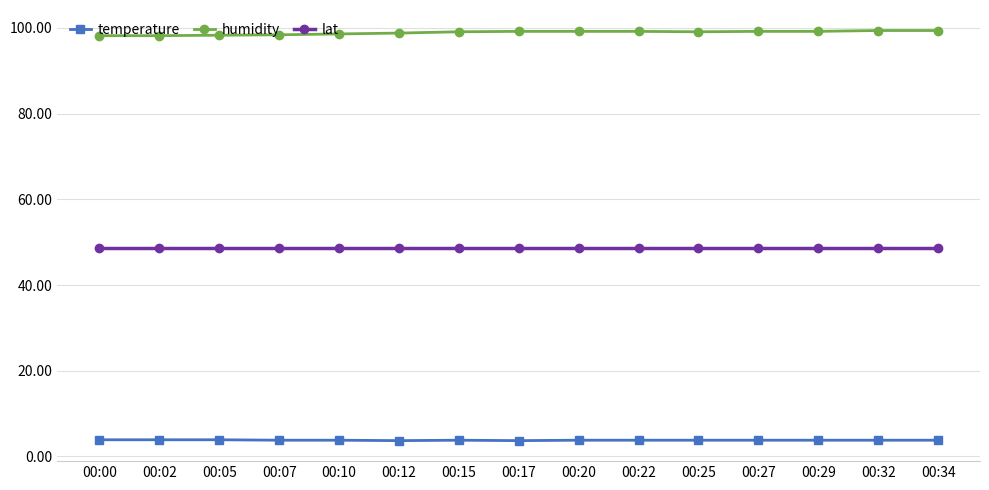

What is the maximum value for lat?

48.7